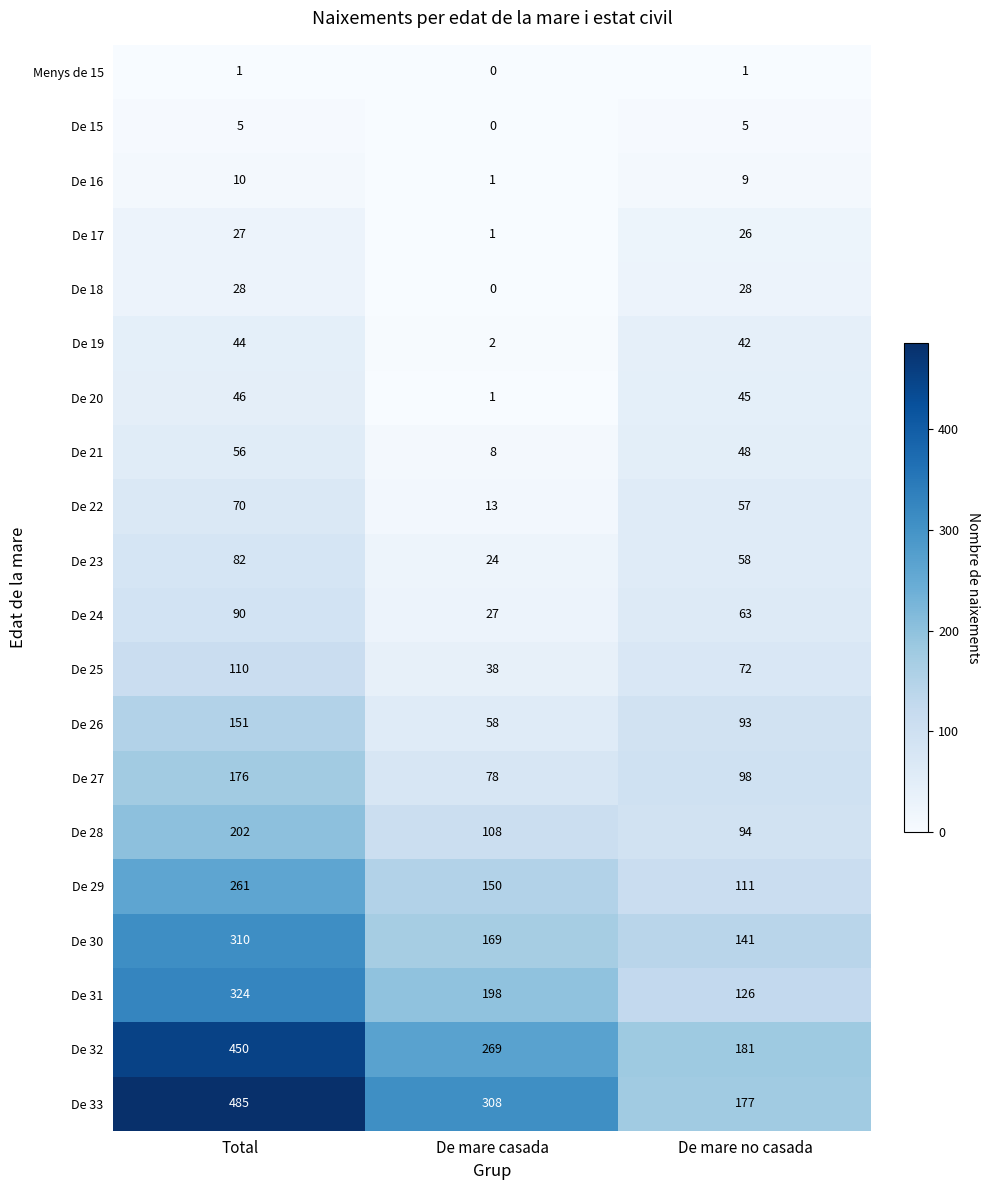

Count the number of data series in this chart.

20